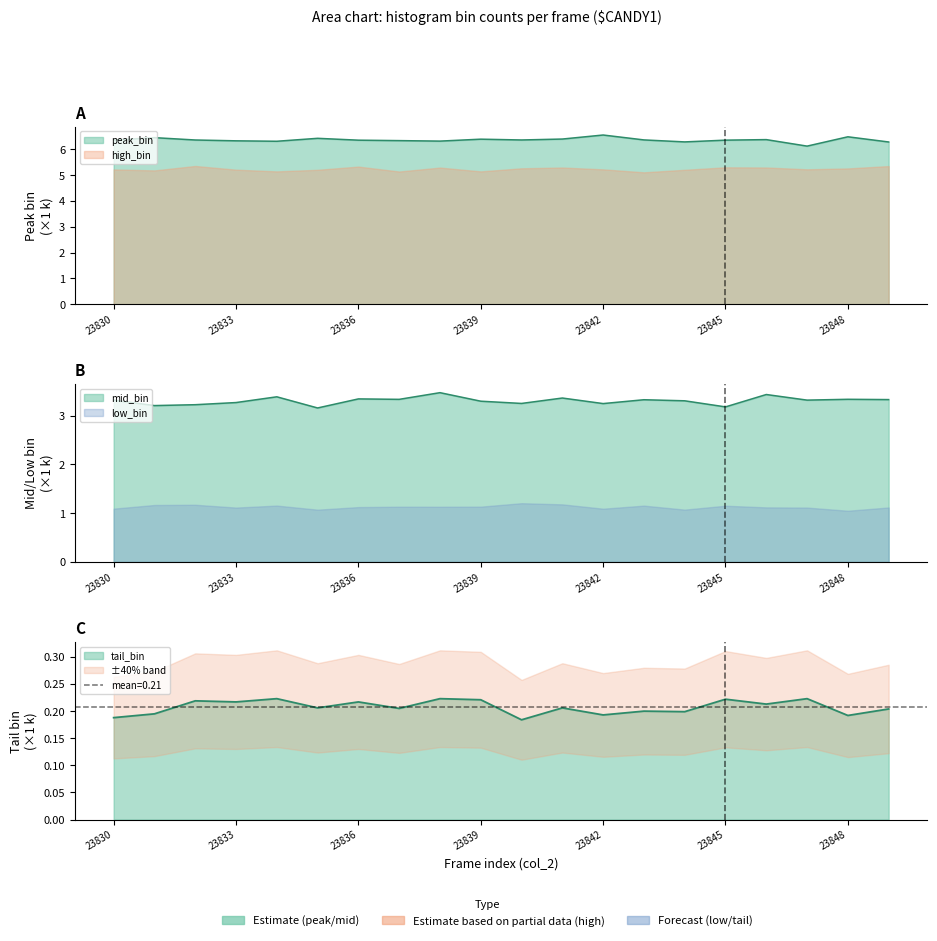

What is the average value of the mid_bin series?

3.3